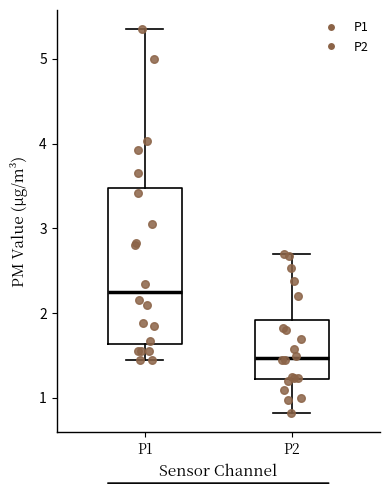

Reading left to right, transcribe this box plot: for each box, give where its median line is, the range the box spans, and where its two whiskers end, as read against the y-axis. The values are not printed on the chart, so give them approximately, as read against the axis.

P1: median 2.3, box 1.6 to 3.5, whiskers 1.5 to 5.4
P2: median 1.5, box 1.2 to 1.9, whiskers 0.8 to 2.7